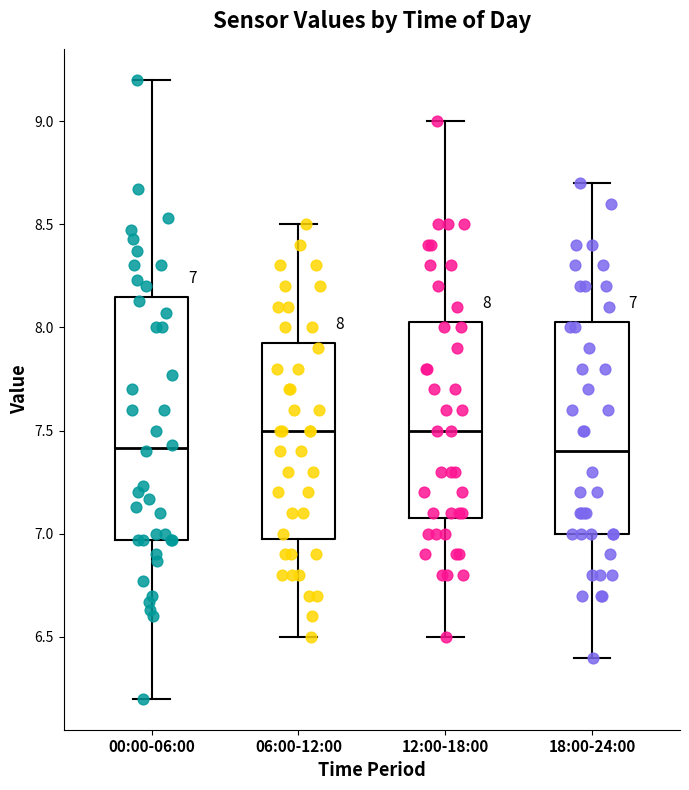

Which box is the tallest, from its lower edge to its upper edge?

00:00-06:00